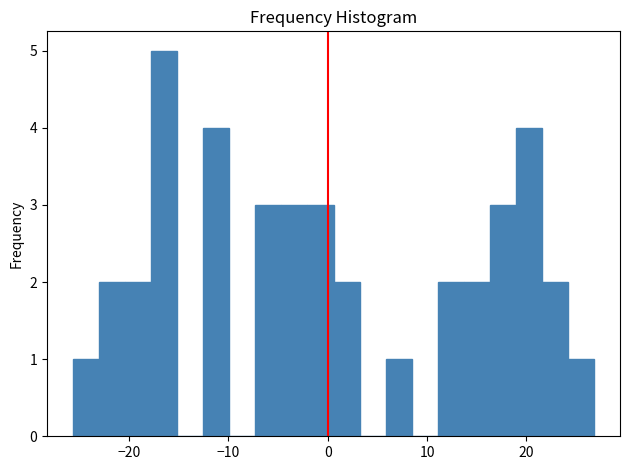

Around what value on the x-axis is the tallest bar? Give the approximate position of its centre, as read against the axis.

-16